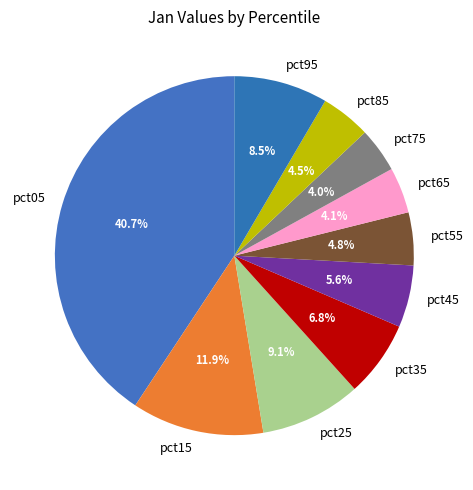

To the nearest percent, what is the average slice percentage?

10%